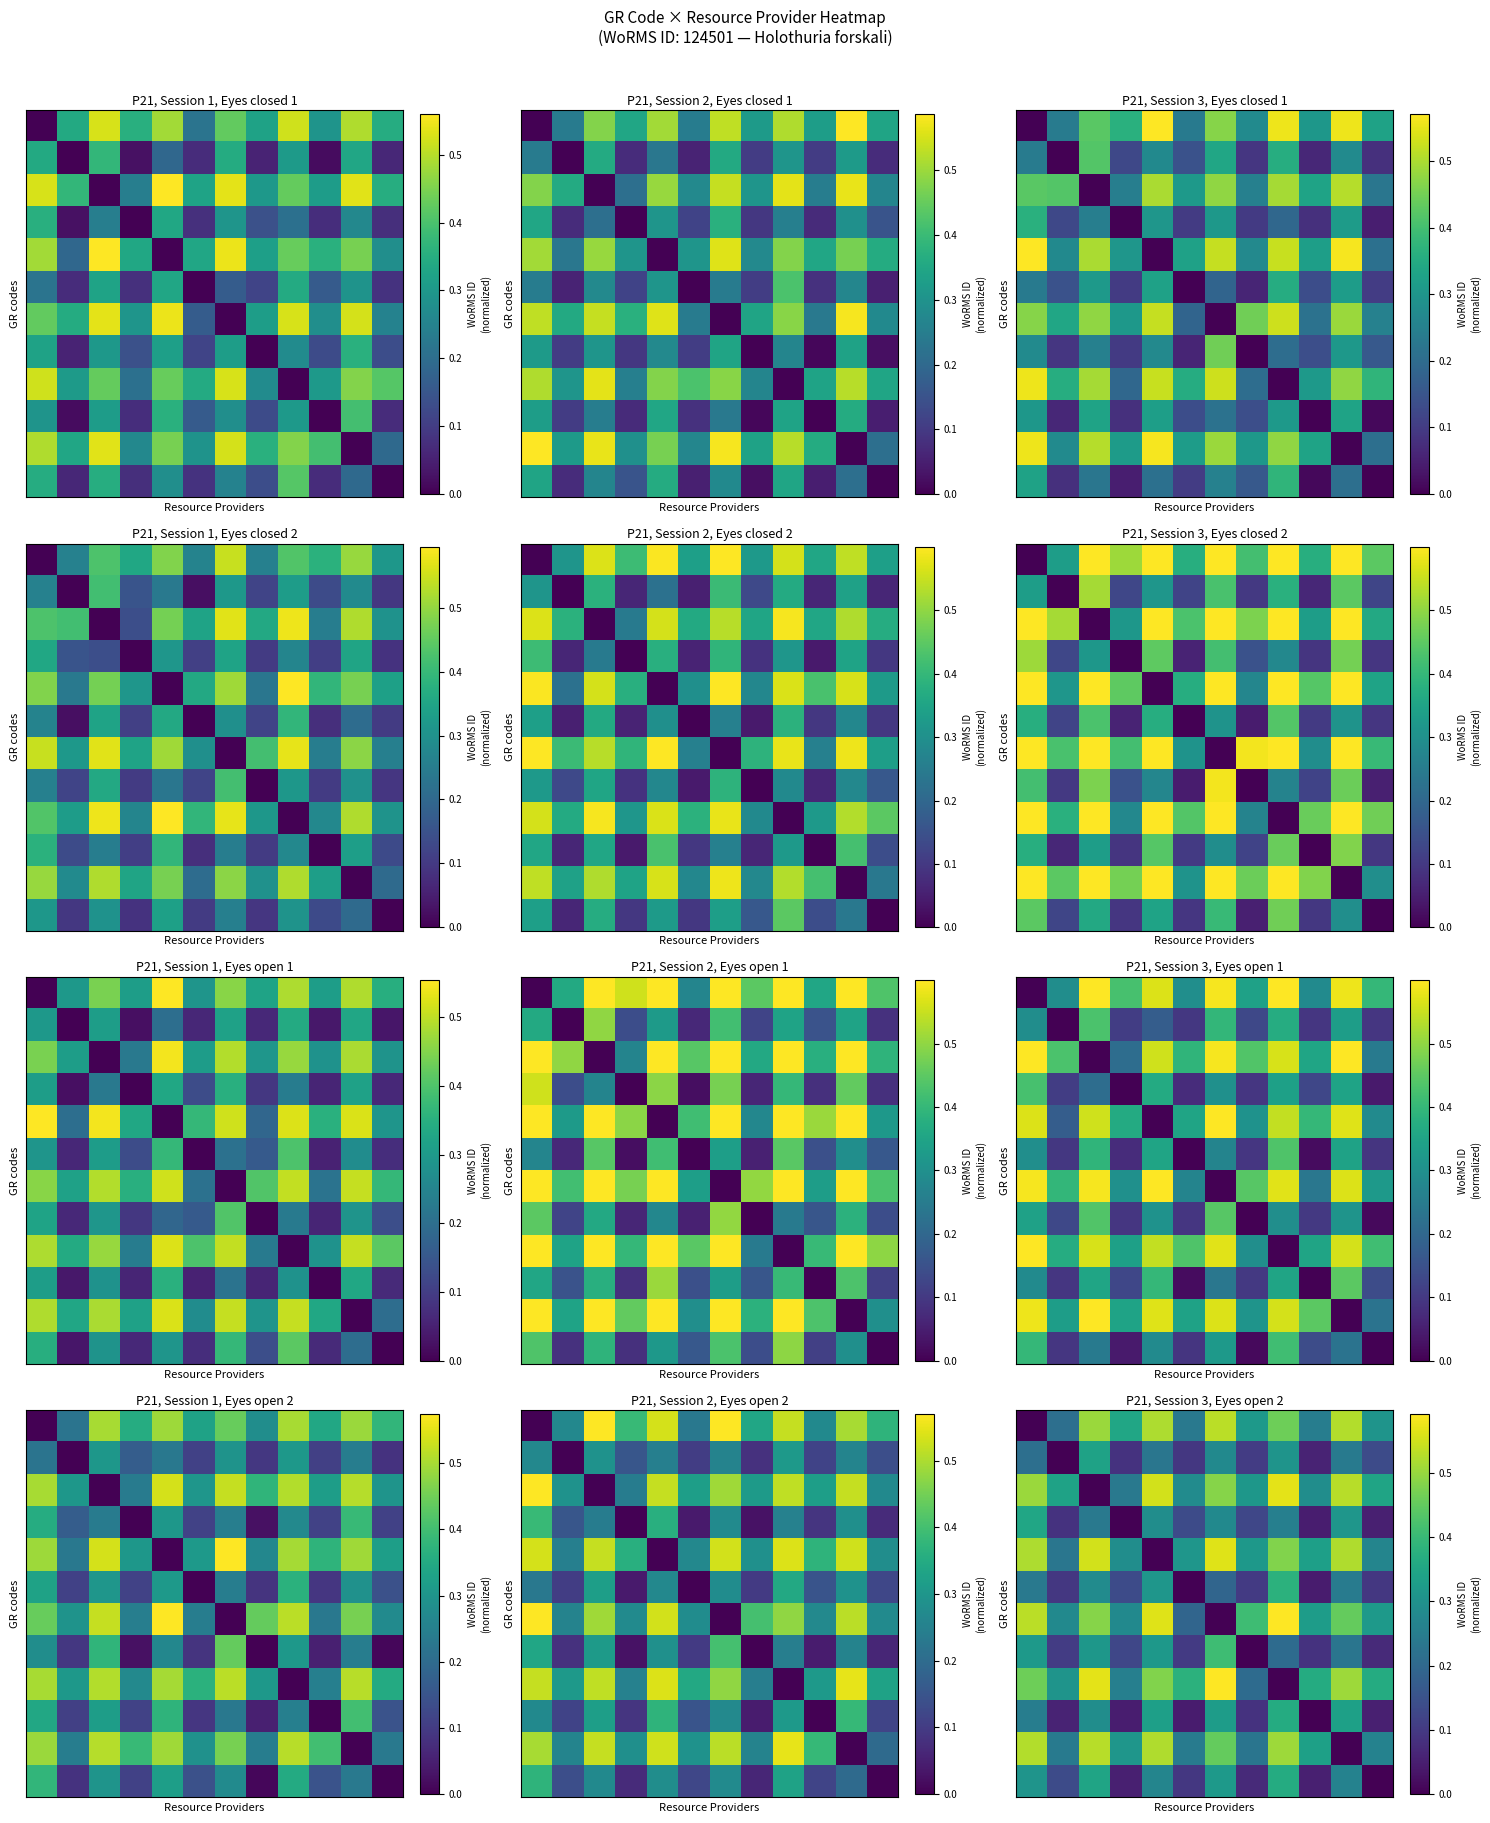

What is the spread (max minus min) of values at 5?

0.4